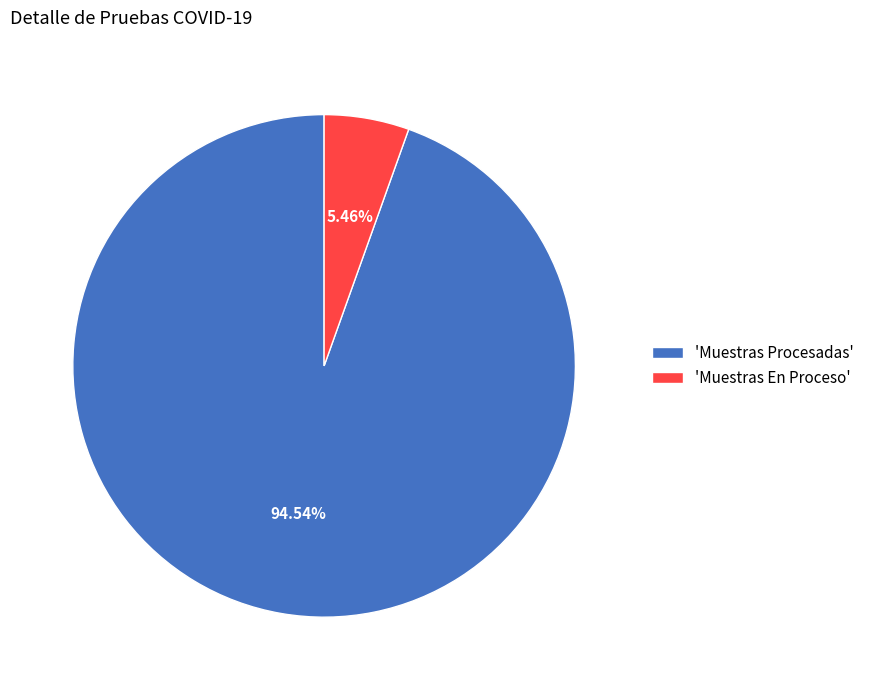

What is the largest slice in the pie chart?

'Muestras Procesadas'